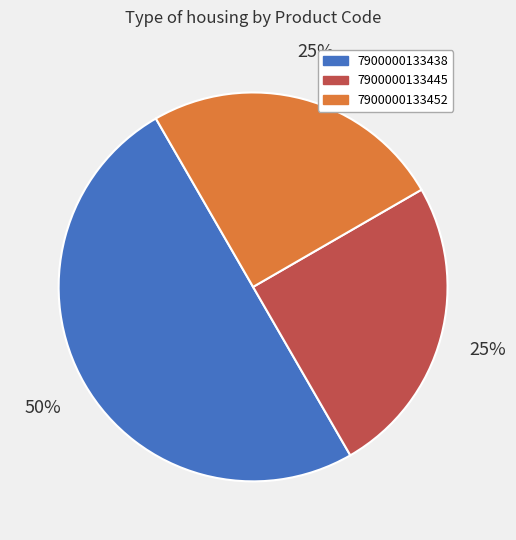

Combined, do 7900000133445 and 7900000133438 account for over 50%?

Yes